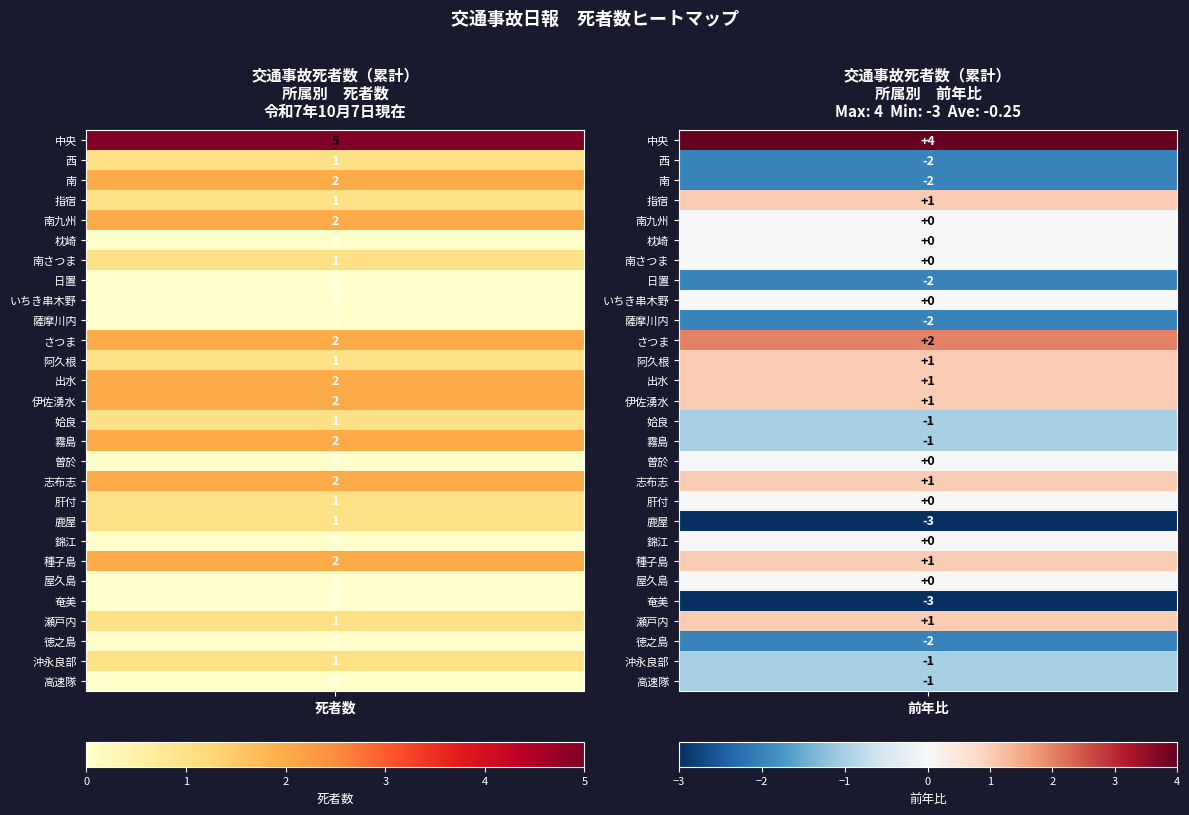

At 1, list the series in order from largest to smallest.

中央, さつま, 指宿, 阿久根, 出水, 伊佐湧水, 志布志, 種子島, 瀬戸内, 南九州, 枕崎, 南さつま, いちき串木野, 曽於, 肝付, 錦江, 屋久島, 姶良, 霧島, 沖永良部, 高速隊, 西, 南, 日置, 薩摩川内, 徳之島, 鹿屋, 奄美